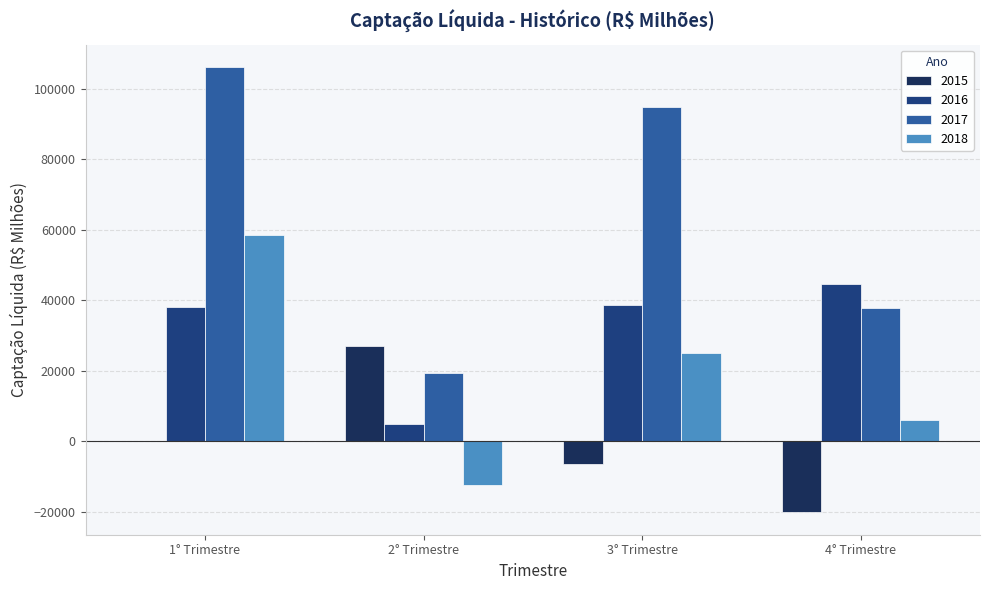

At which category does the chart reach its peak across all series?

1° Trimestre